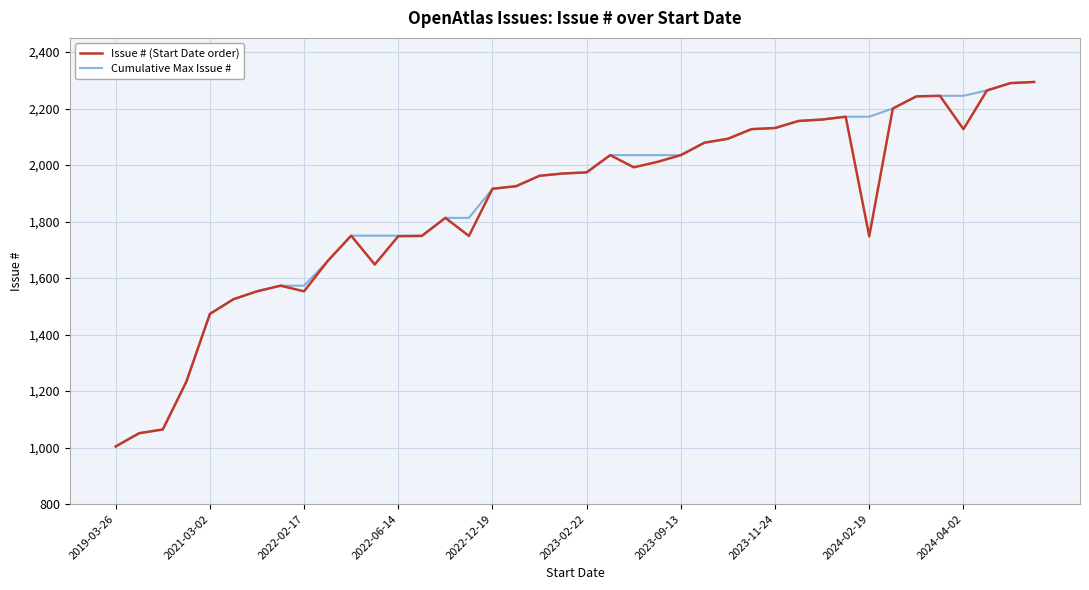

What is the minimum value shown in the chart?

1004